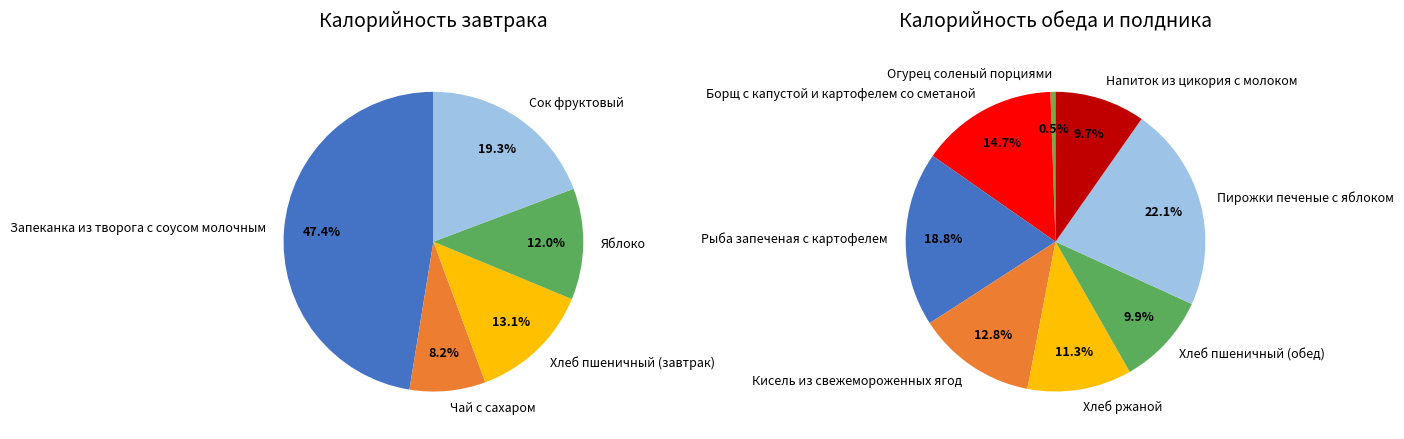

Is there a majority slice in this chart?

No